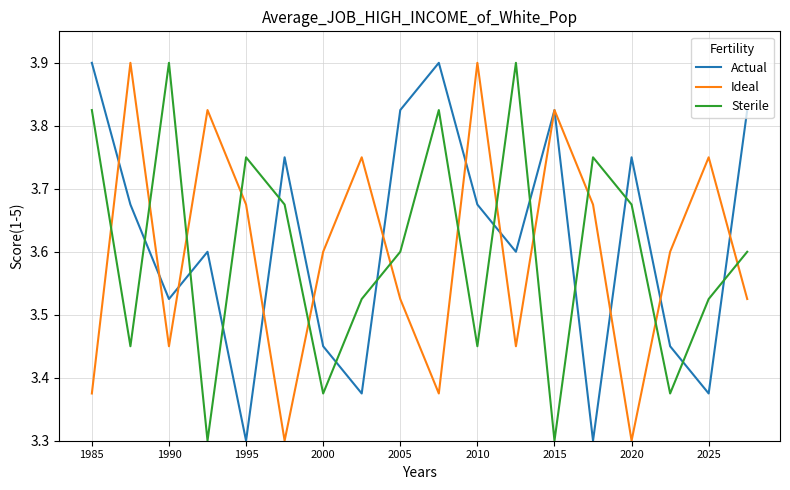

How many times do Sterile and Actual cross each other?

12